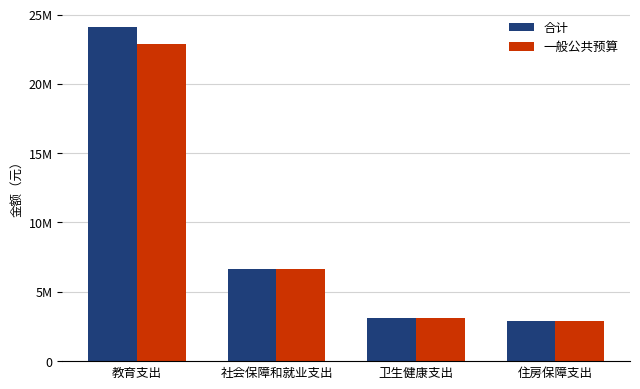

Reading right to left, transcribe all the data shown in this chart.

合计: 住房保障支出=2880000	卫生健康支出=3128000	社会保障和就业支出=6679360	教育支出=24104785
一般公共预算: 住房保障支出=2880000	卫生健康支出=3128000	社会保障和就业支出=6679360	教育支出=22853185